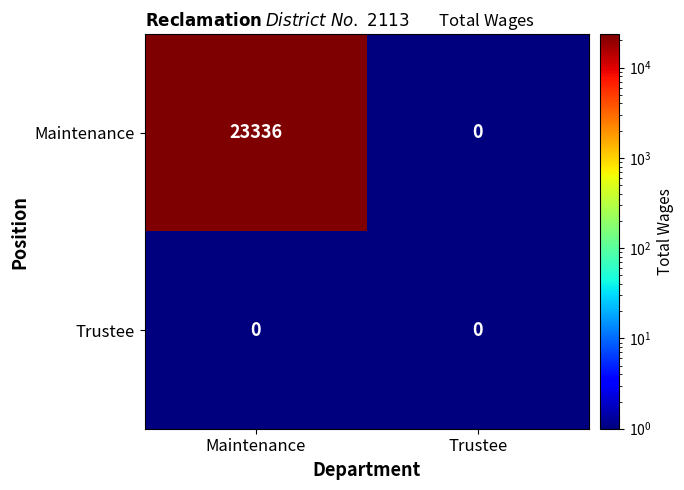

Reading left to right, what are all the values shown in this chart?

Maintenance: 23336	0
Trustee: 0	0